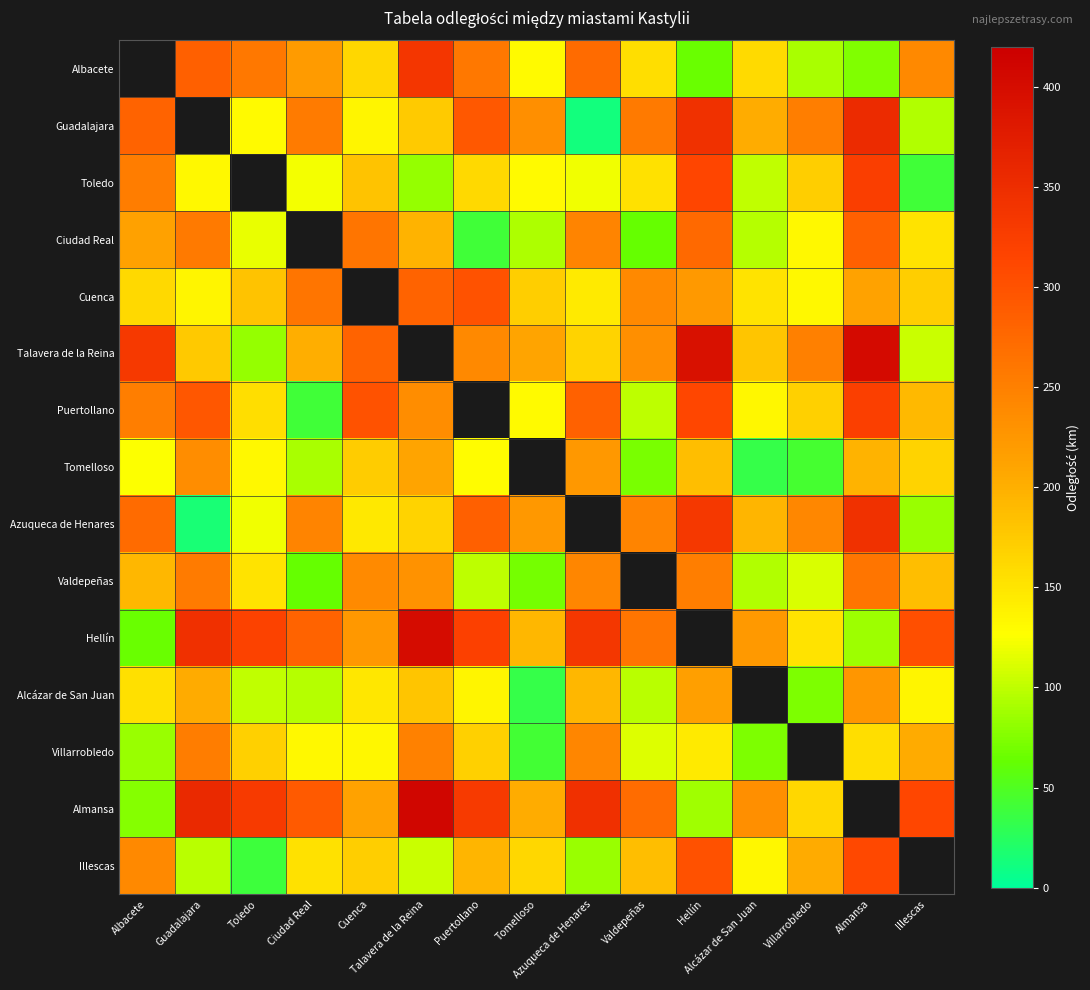

The value of Cuenca at Toledo is 181.0. True or false?

True